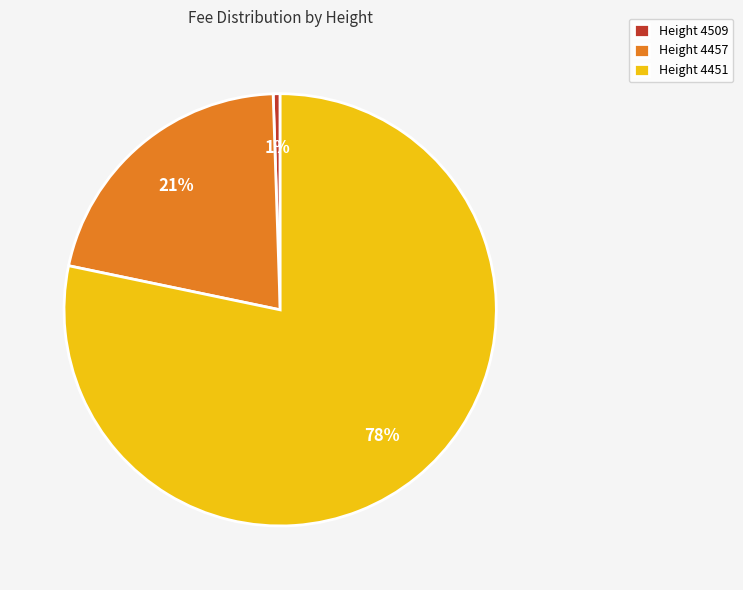

The Height 4451 slice represents 72% of the pie. True or false?

False